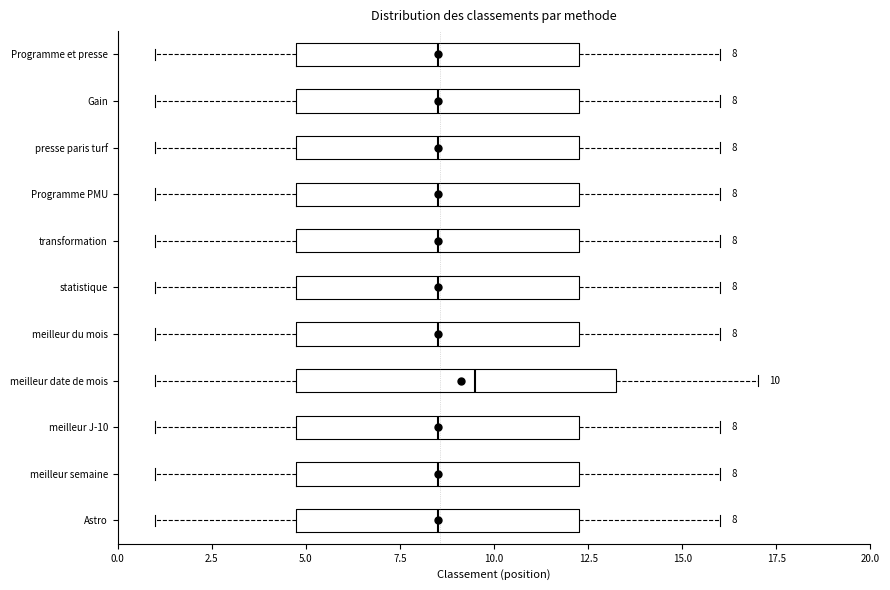

Comparing the boxes themselves (not the whiskers), which one is the widest?

meilleur date de mois